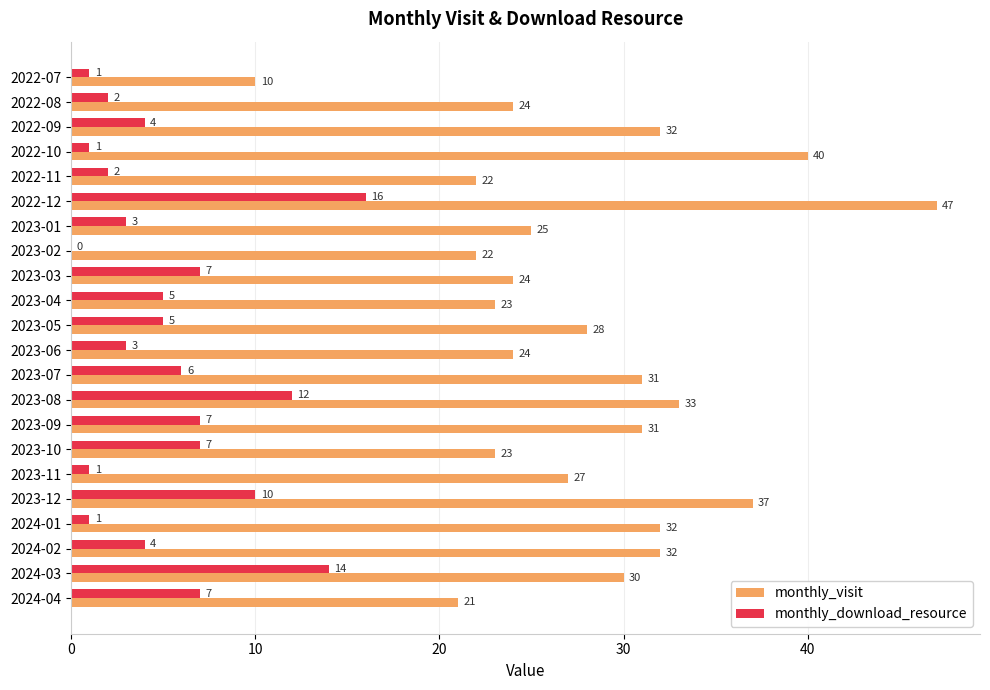

How many distinct data groups are displayed?

2